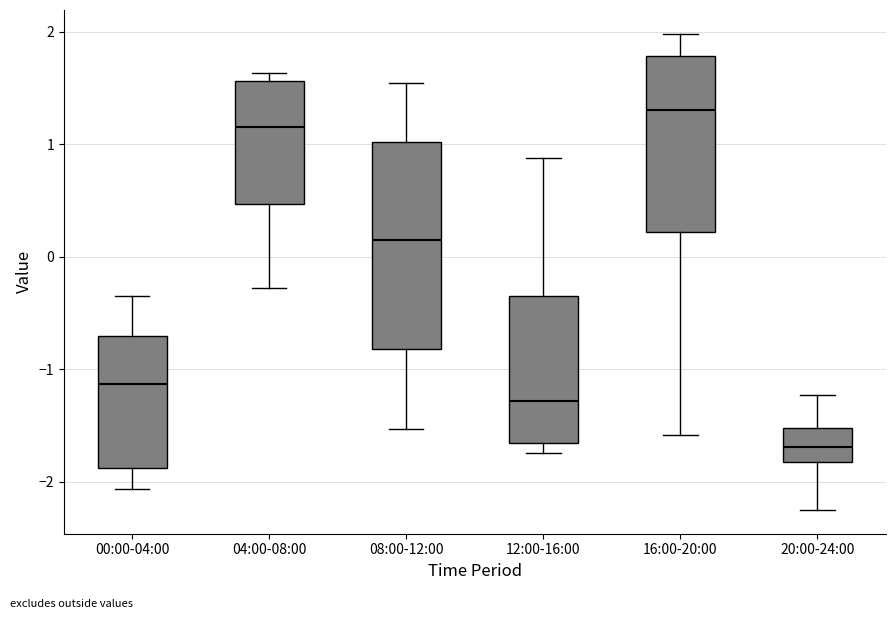

Which box has the highest median line?

16:00-20:00